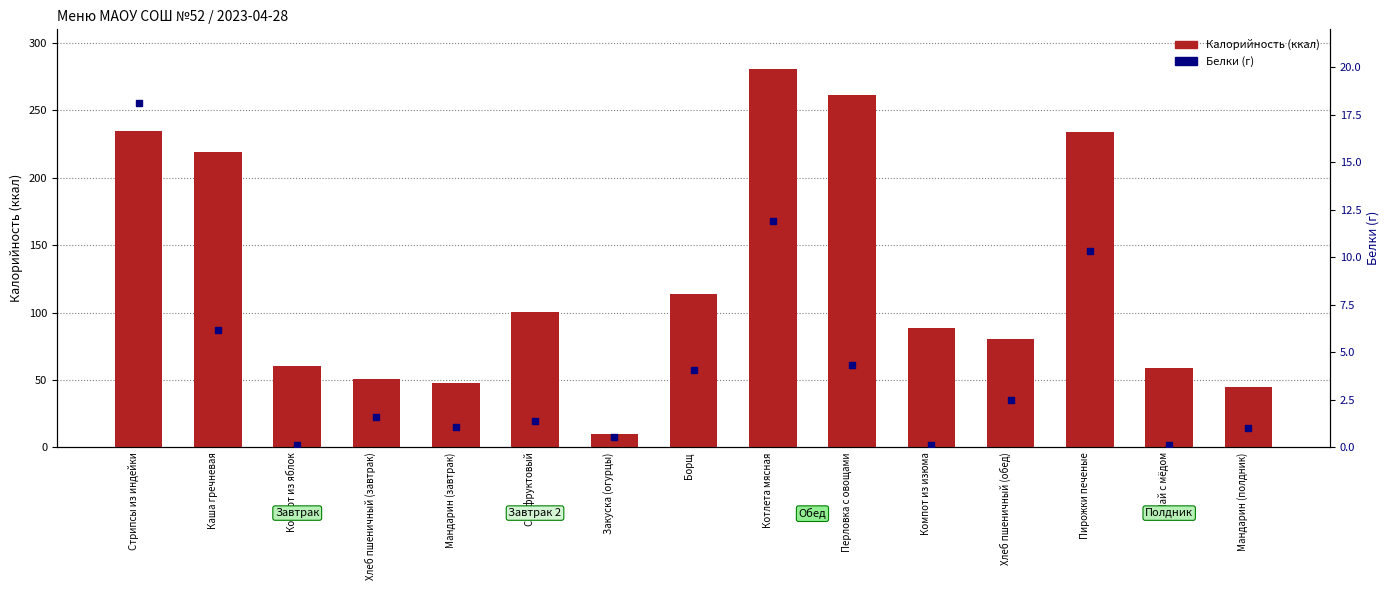

What is the total value across all series at Борщ?

117.7